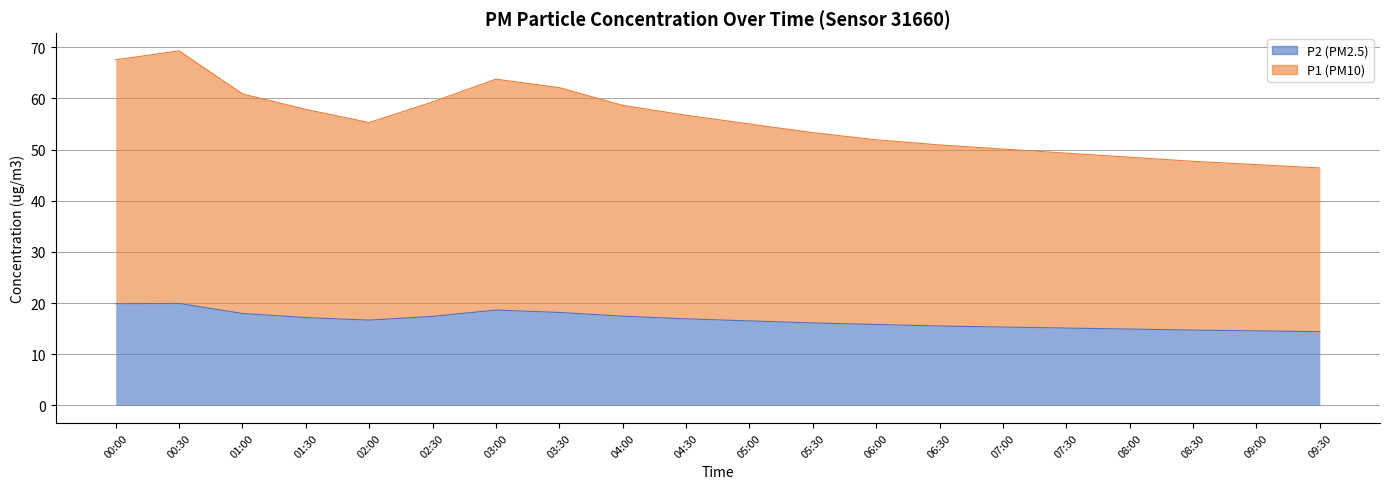

What is the label of the 4th point from the right?

08:00